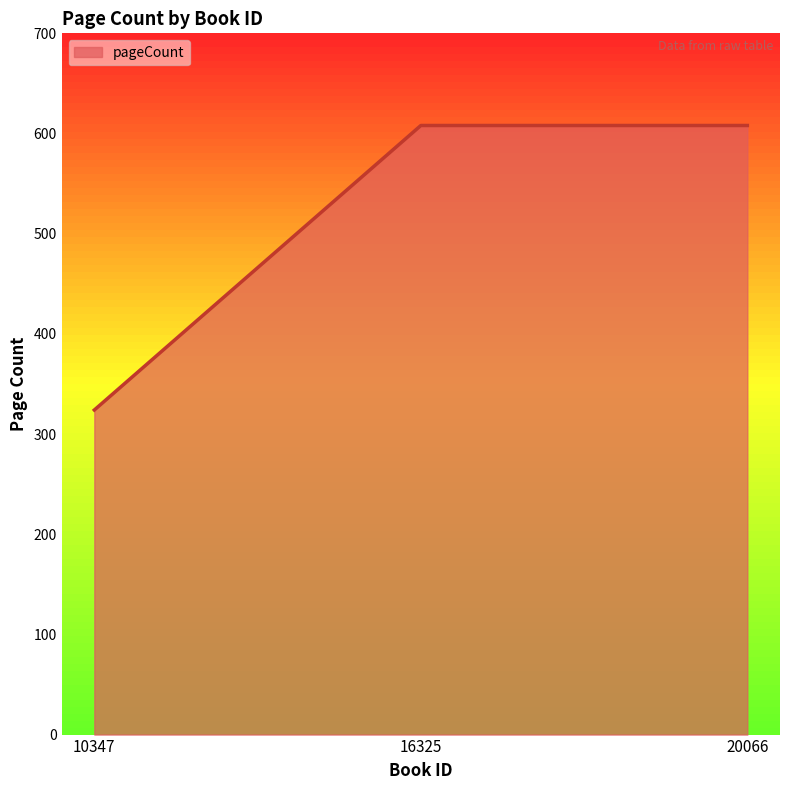

What is the smallest value displayed?

324